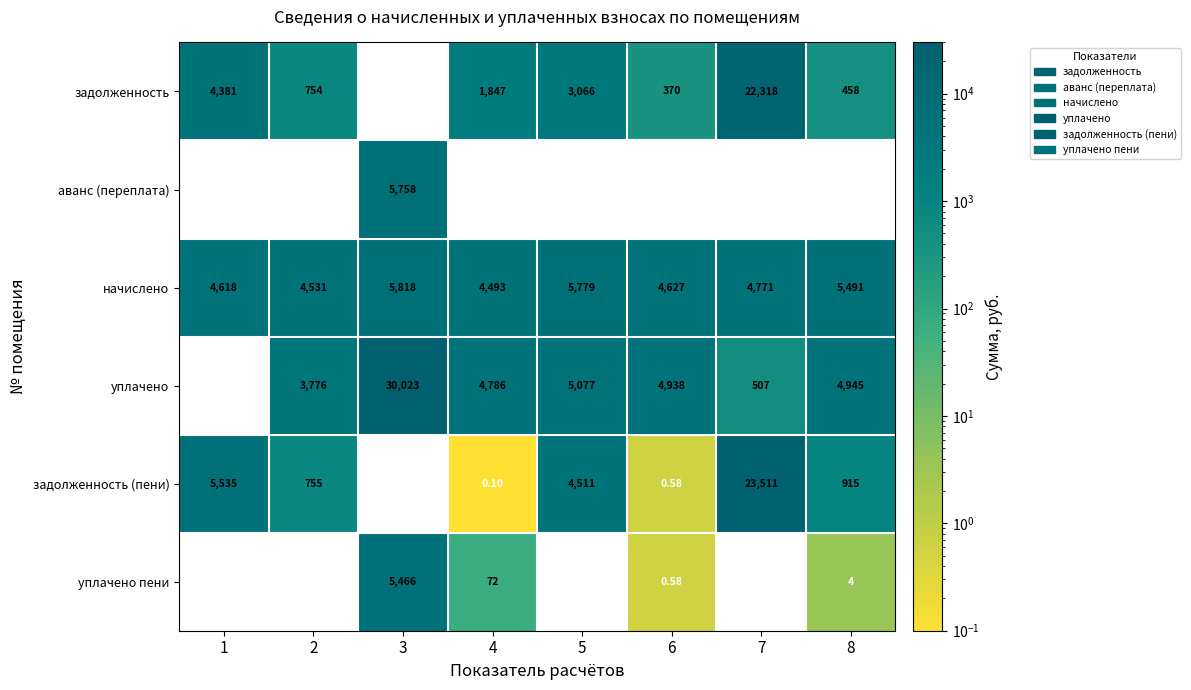

Which series has the largest total across all categories?

уплачено